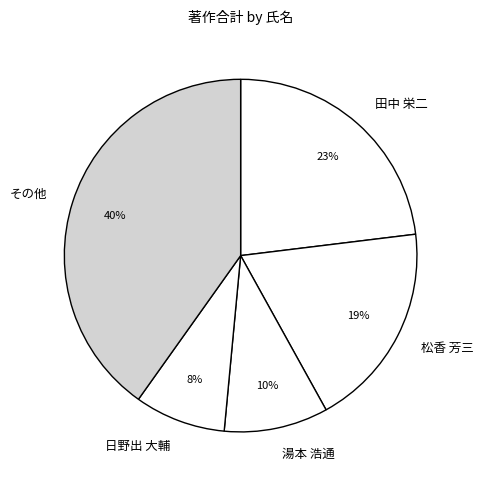

What percentage is the 松香 芳三 slice, to the nearest percent?

19%